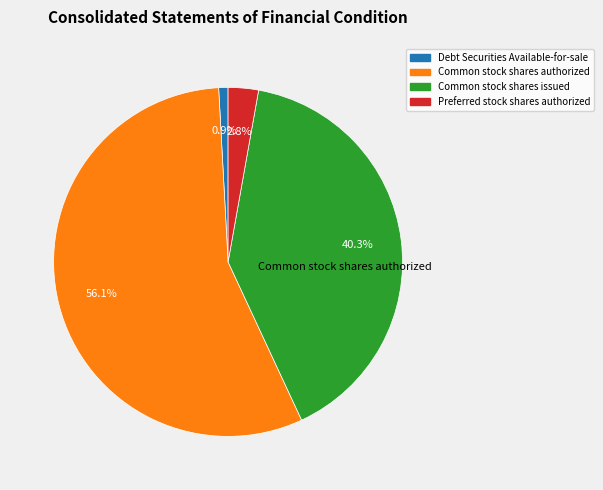

How many segments does this pie chart have?

4